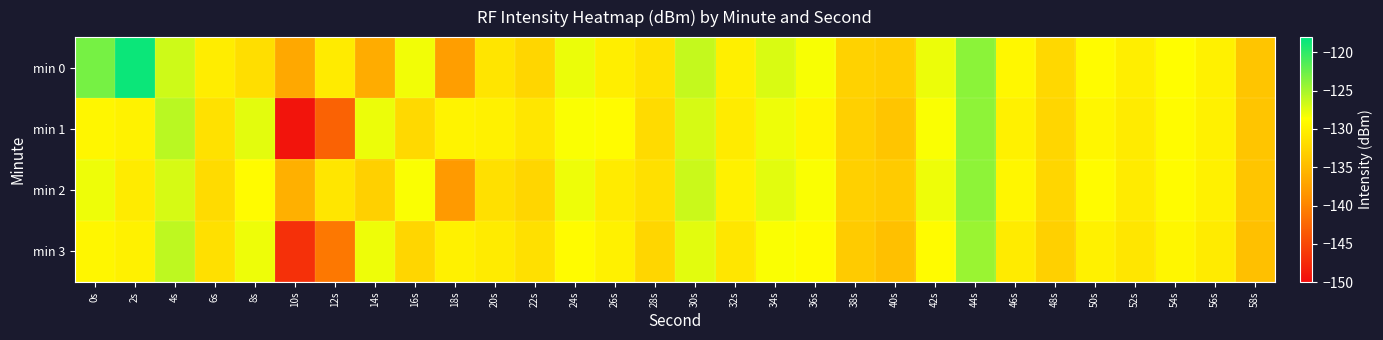

What is the spread (max minus min) of values at 58s?

0.5